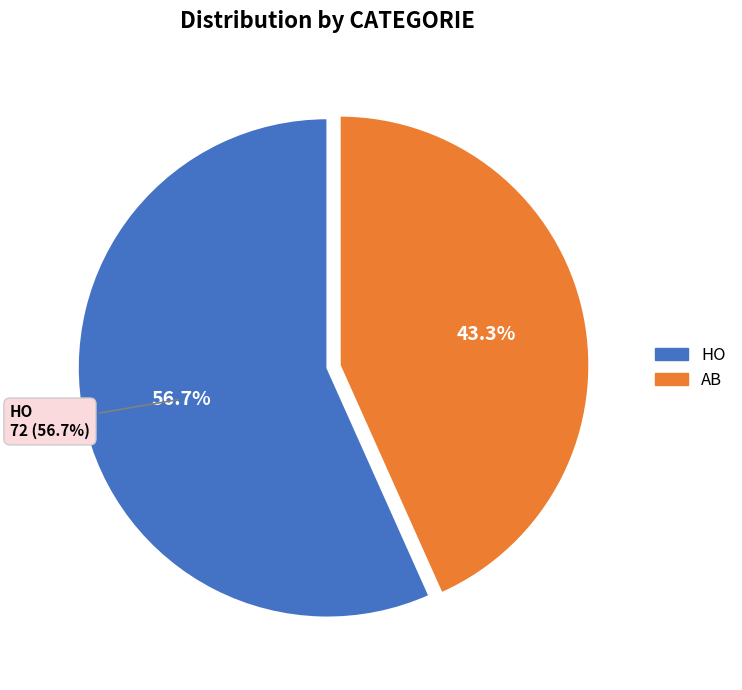

To the nearest percent, what is the difference between the largest and smallest slice percentages?

13%